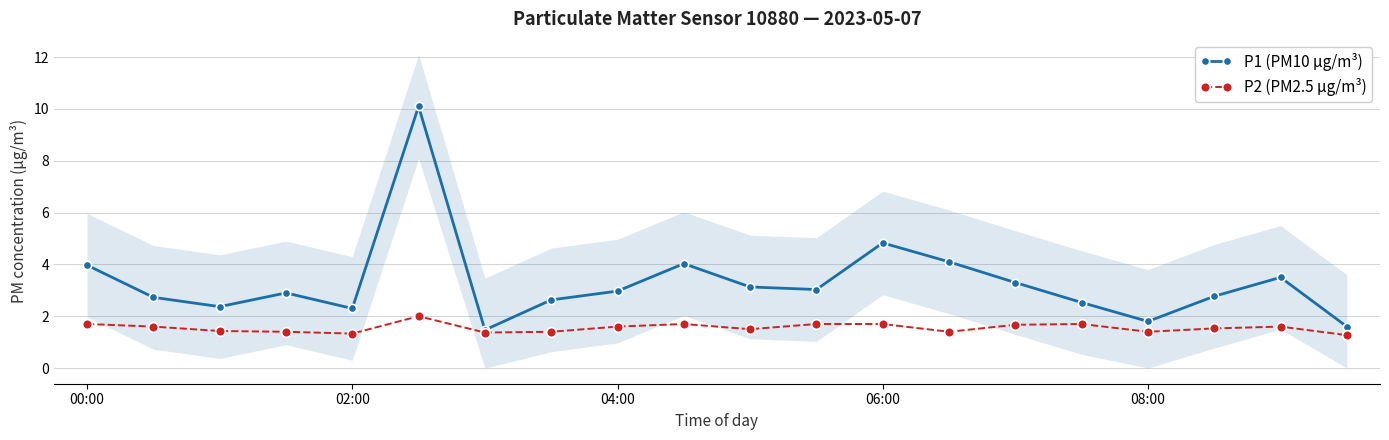

What is the difference between the P1 (PM10 µg/m³) values at 5 and 9?

6.1